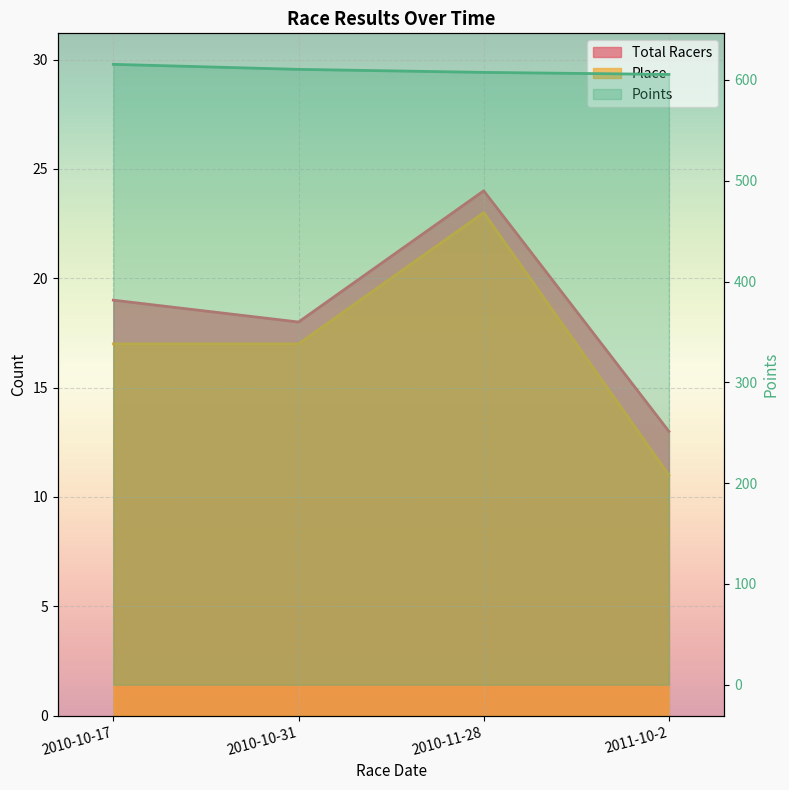

True or false: Points and Place cross at least once.

False